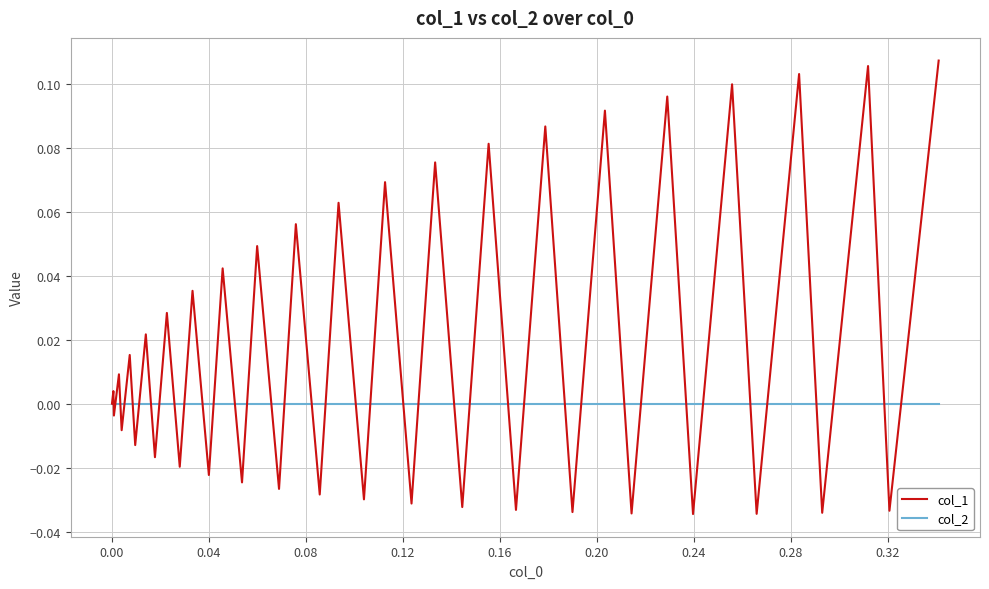

Rank the series by their maximum value, from lowest to highest.

col_2, col_1